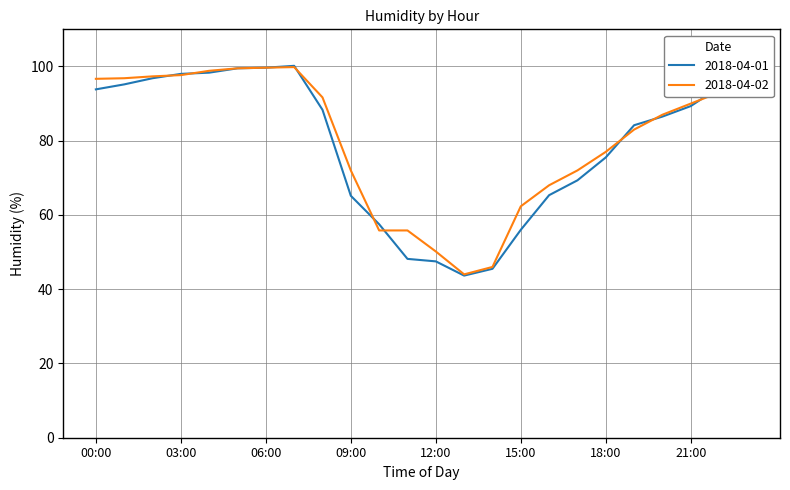

What is the maximum value for 2018-04-01?

100.2